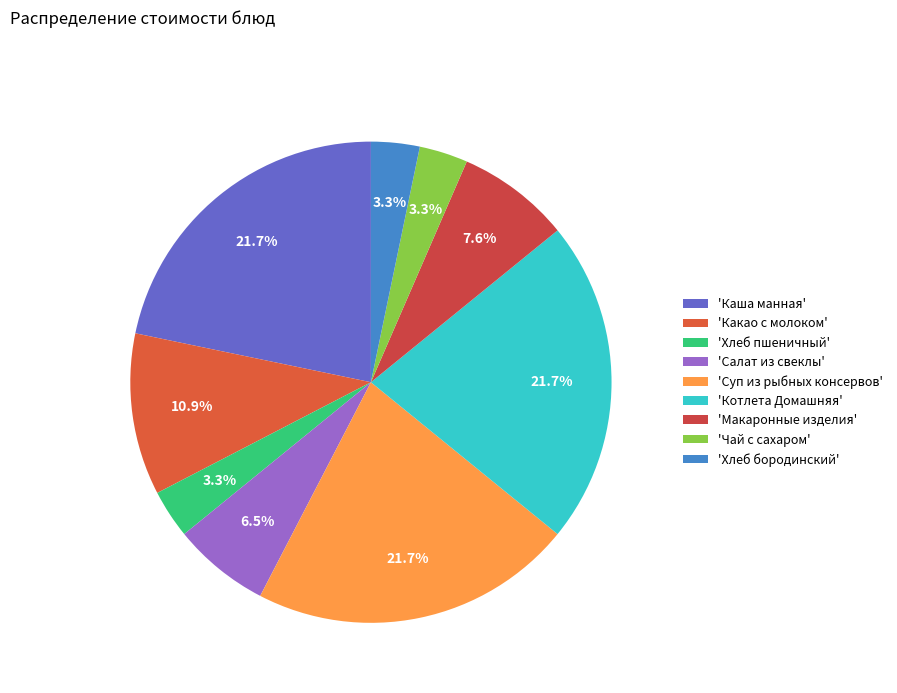

How many segments does this pie chart have?

9